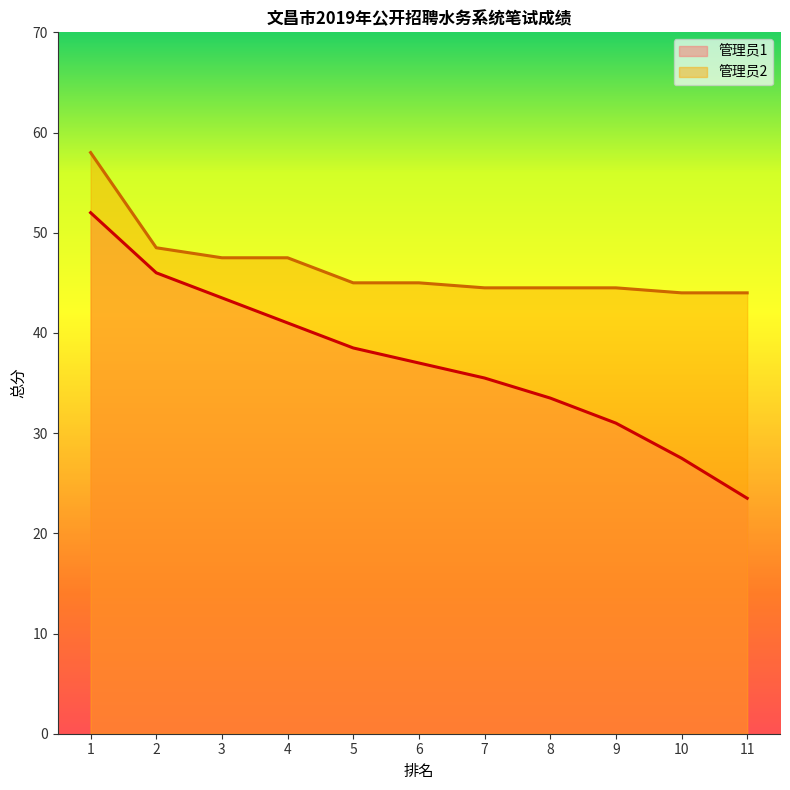

How many distinct data groups are displayed?

2